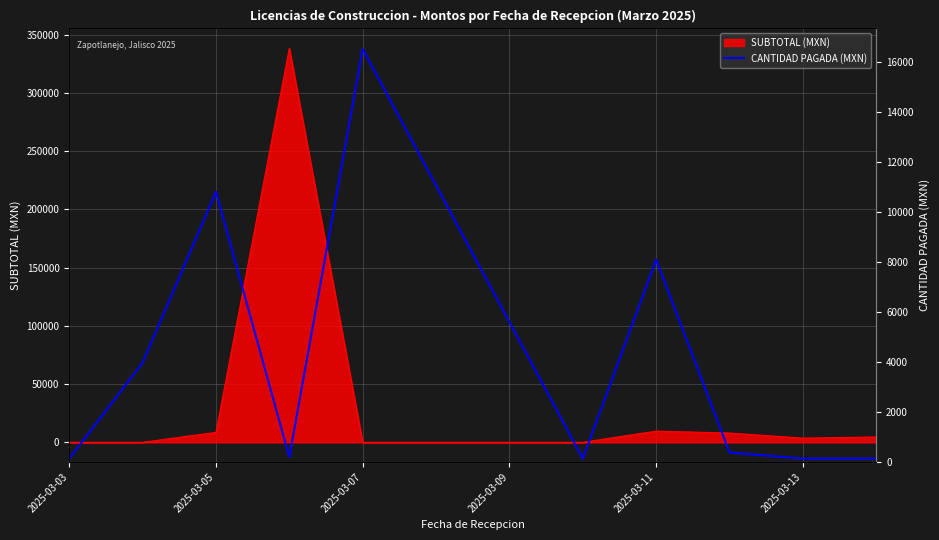

How many lines are shown in the chart?

1